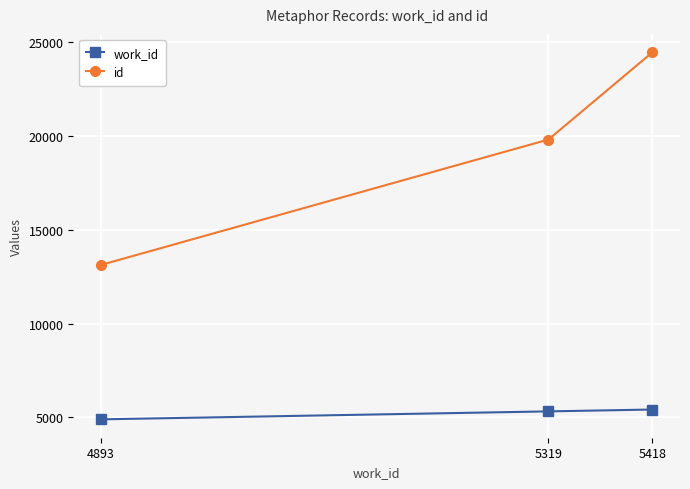

What are all the series names shown in the legend?

work_id, id